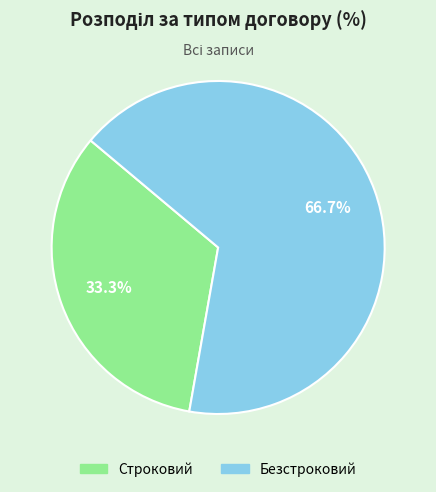

What is the smallest slice in the pie chart?

Строковий